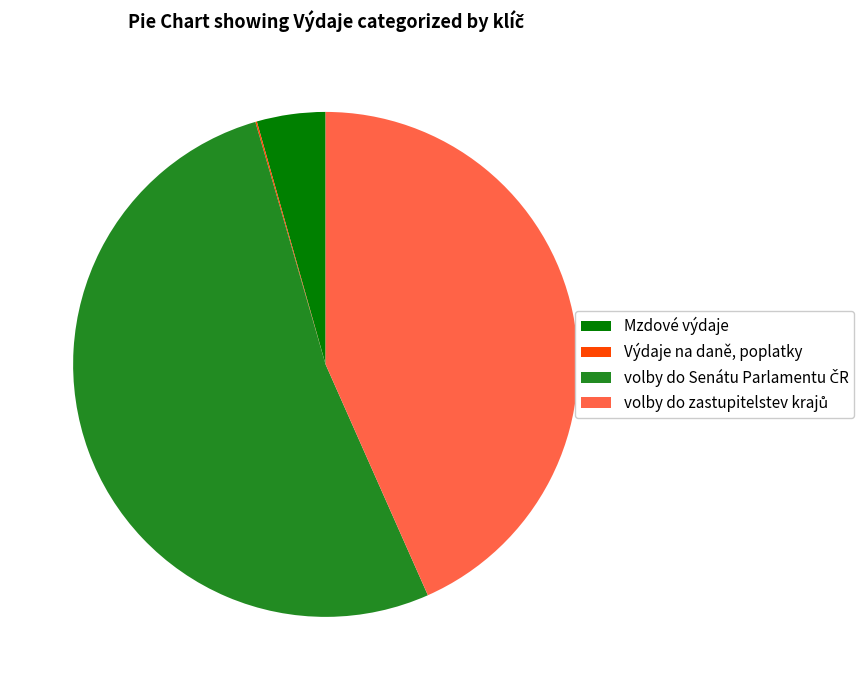

Is there any slice that represents more than half of the pie?

Yes